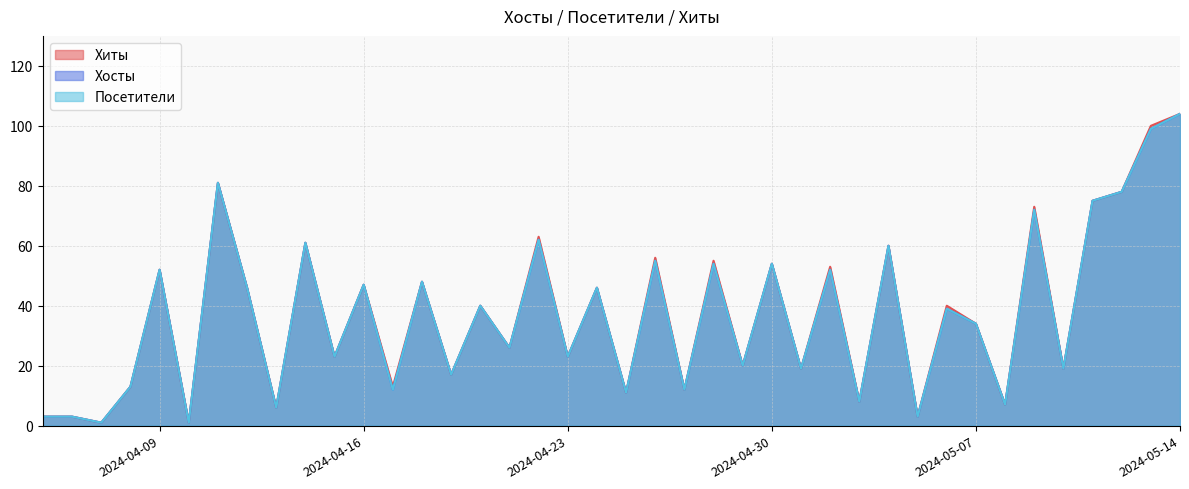

How many interior local peaks does the Посетители series have?

15